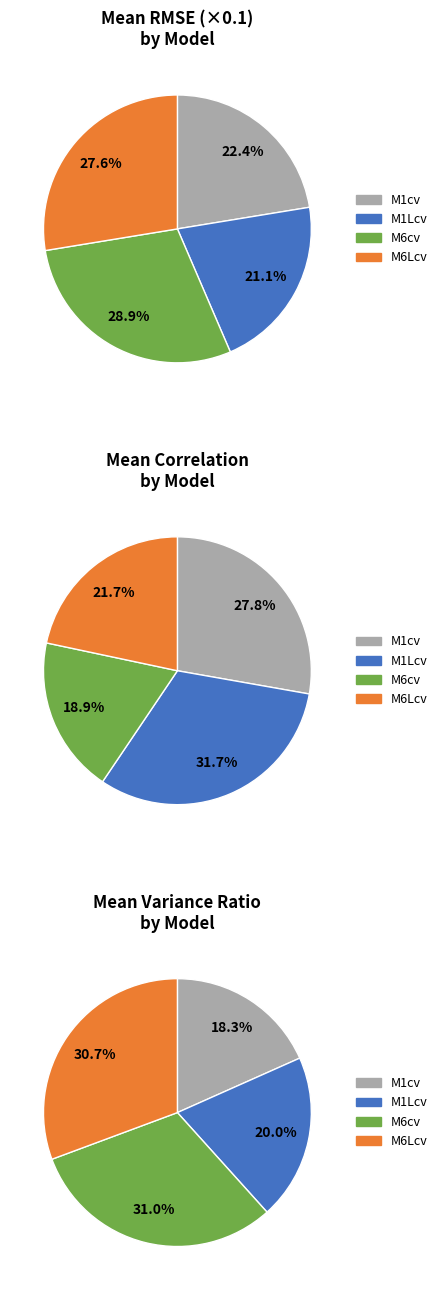

Does M1Lcv represent more than half of the total?

No